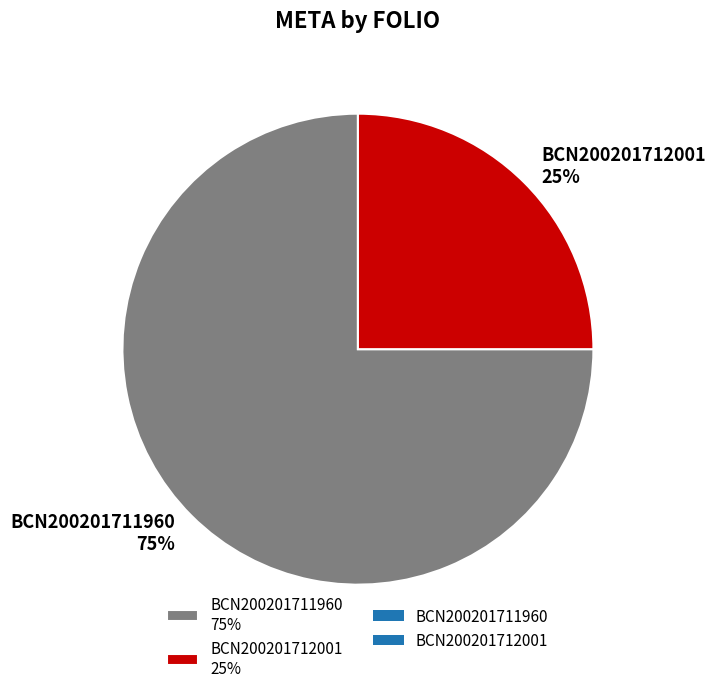

Count the number of slices in the pie.

2